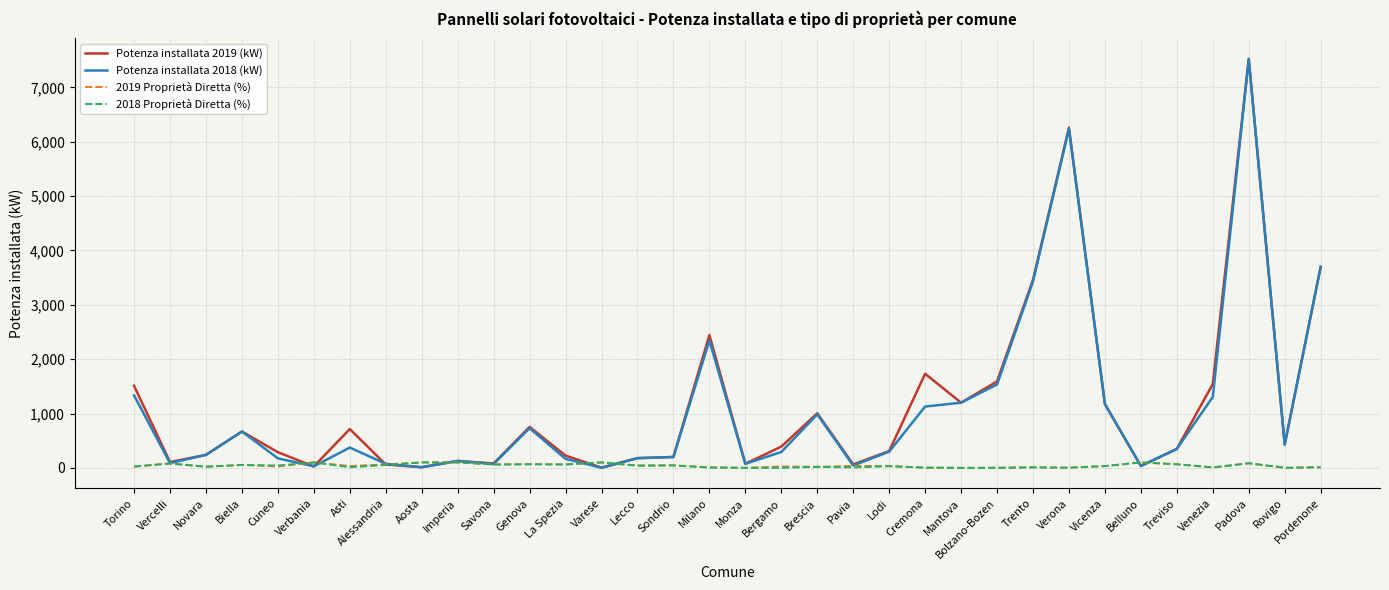

At which category is the sum across all series the highest?

Padova